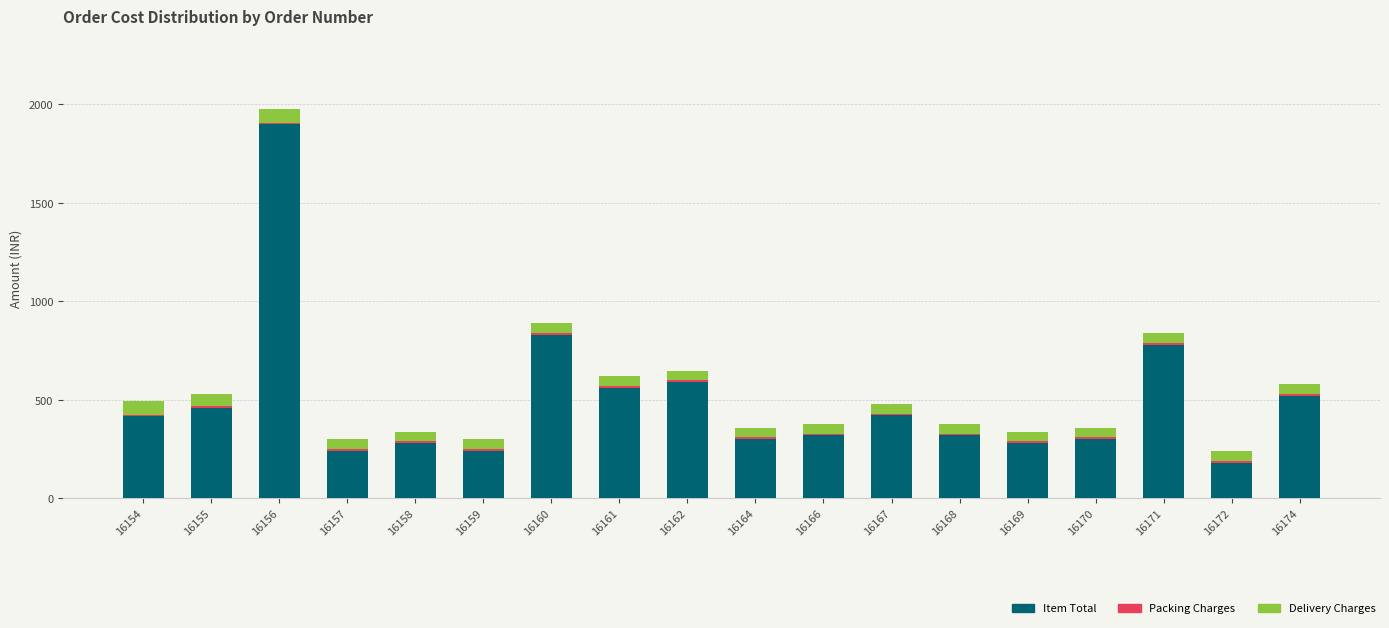

The value of Item Total at 16162 is 1030. True or false?

False